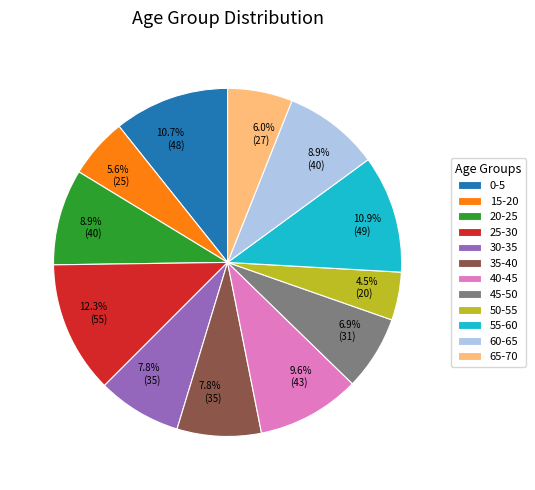

Between 35-40 and 45-50, which is larger?

35-40